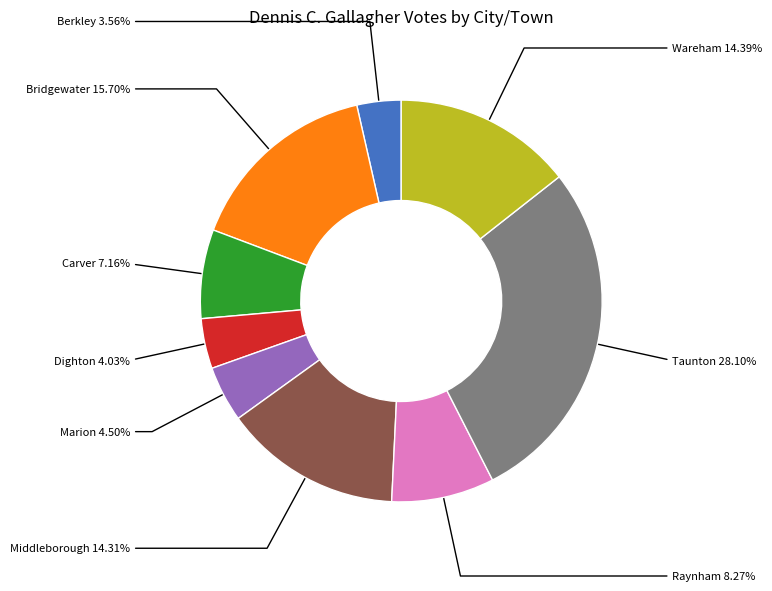

How many slices are in this pie chart?

9